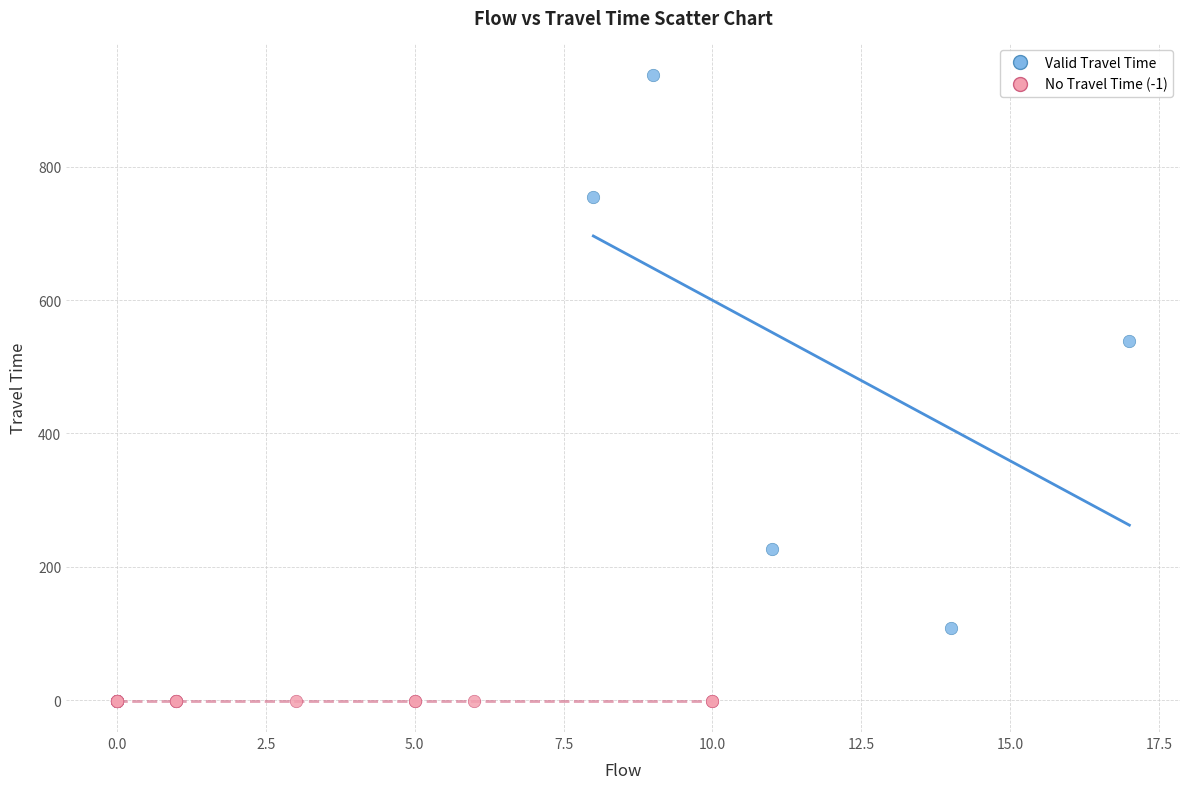

Which series reaches the minimum Y coordinate?

No Travel Time (-1)